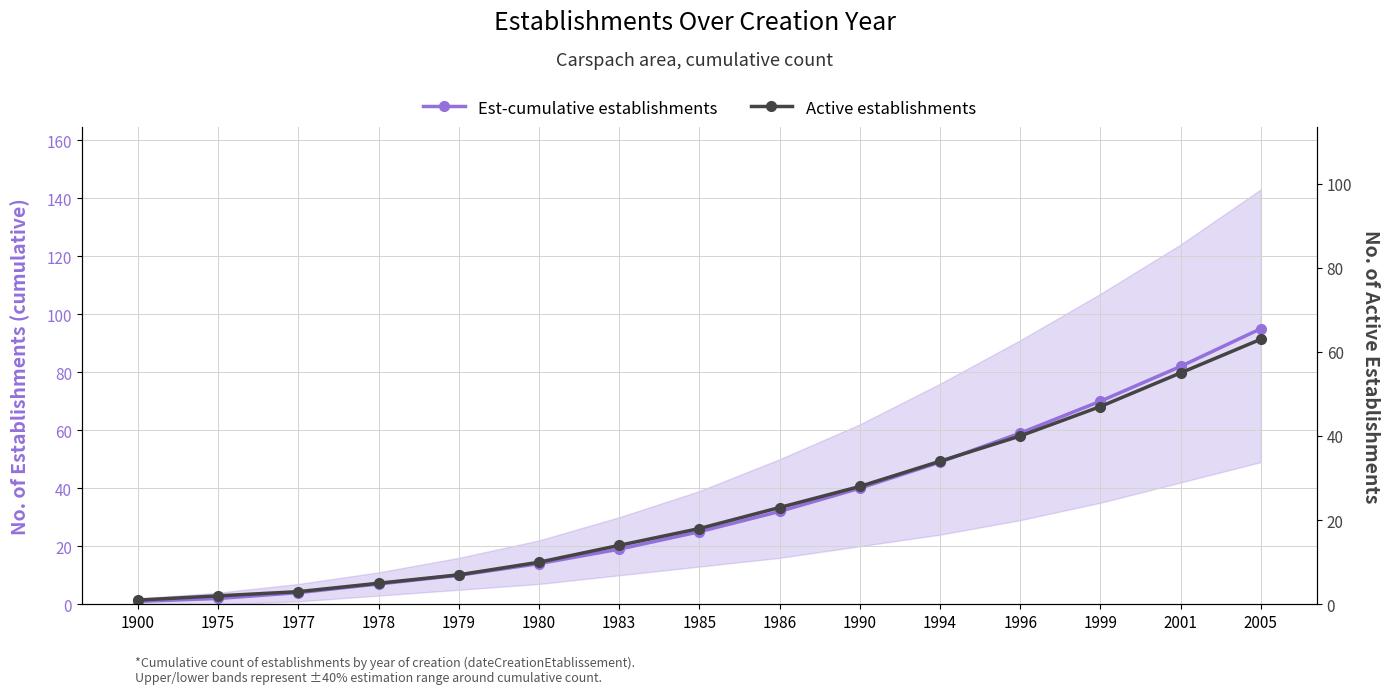

How many data points in Active establishments are above 18?

7